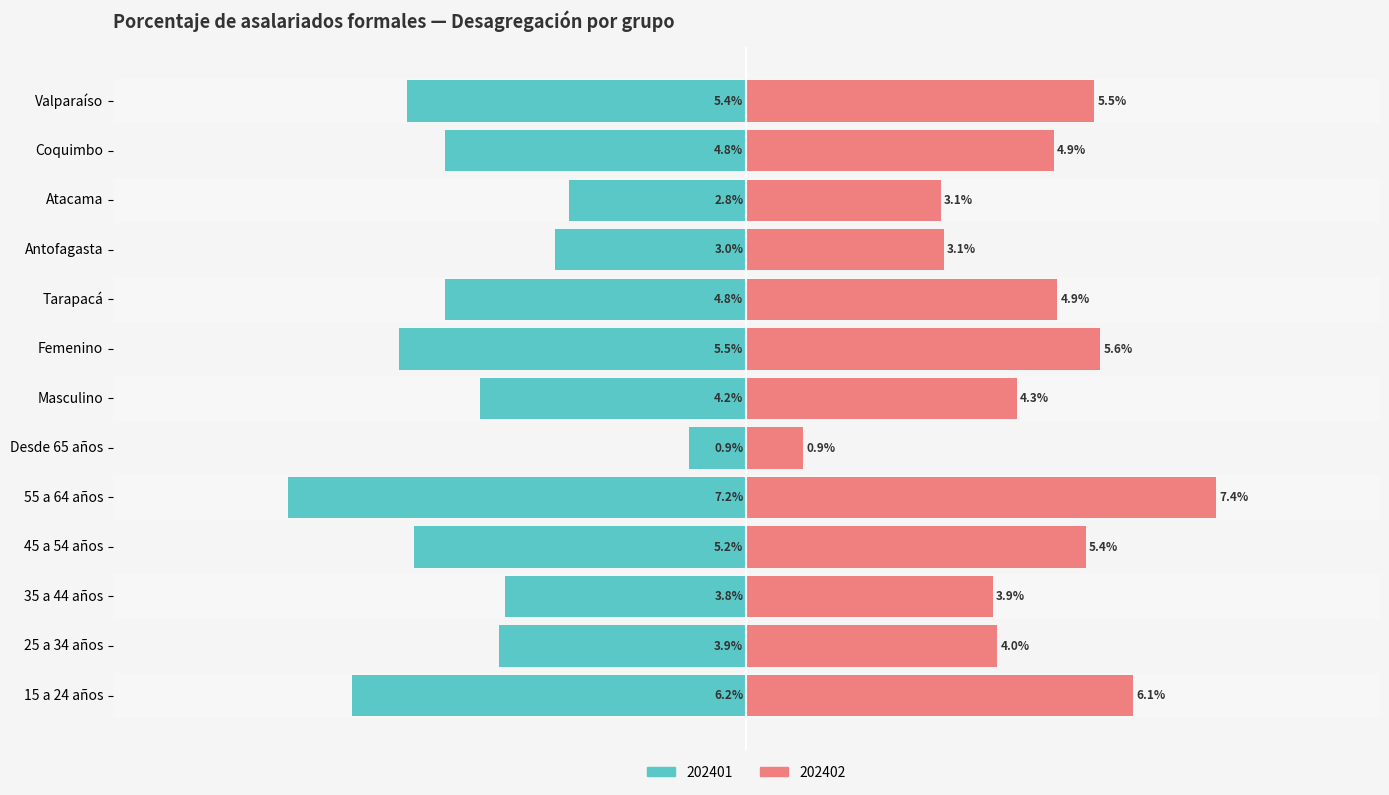

At how many categories does at least one series exceed 2?

12